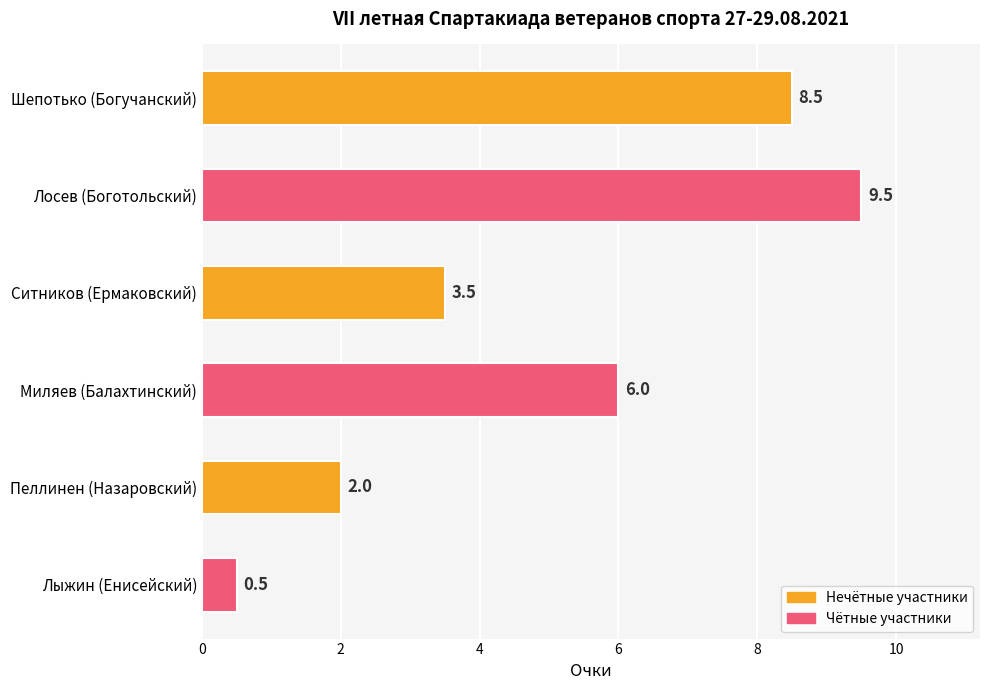

What is the difference between the second highest and minimum values?

8.0